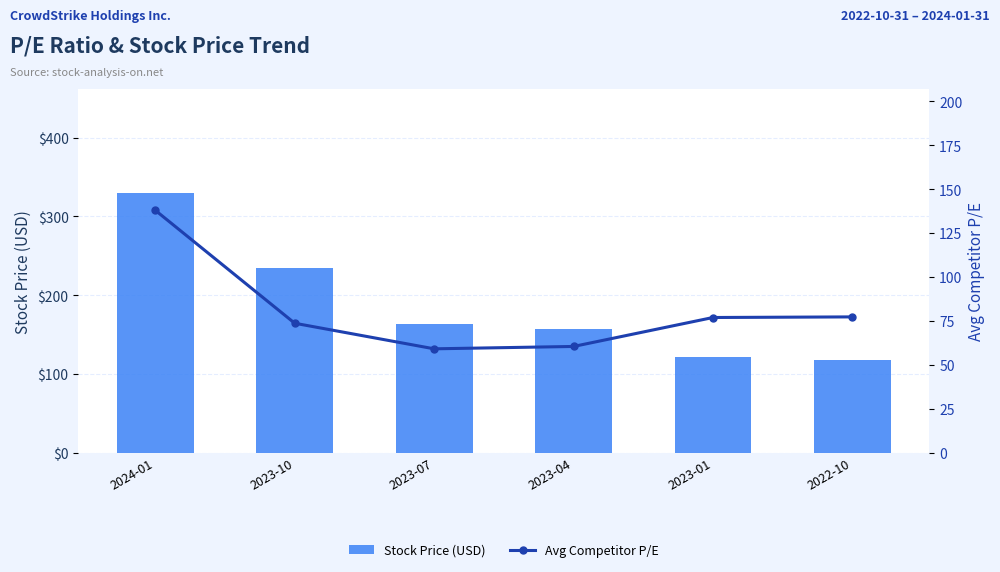

What position from the left is 2023-07?

3